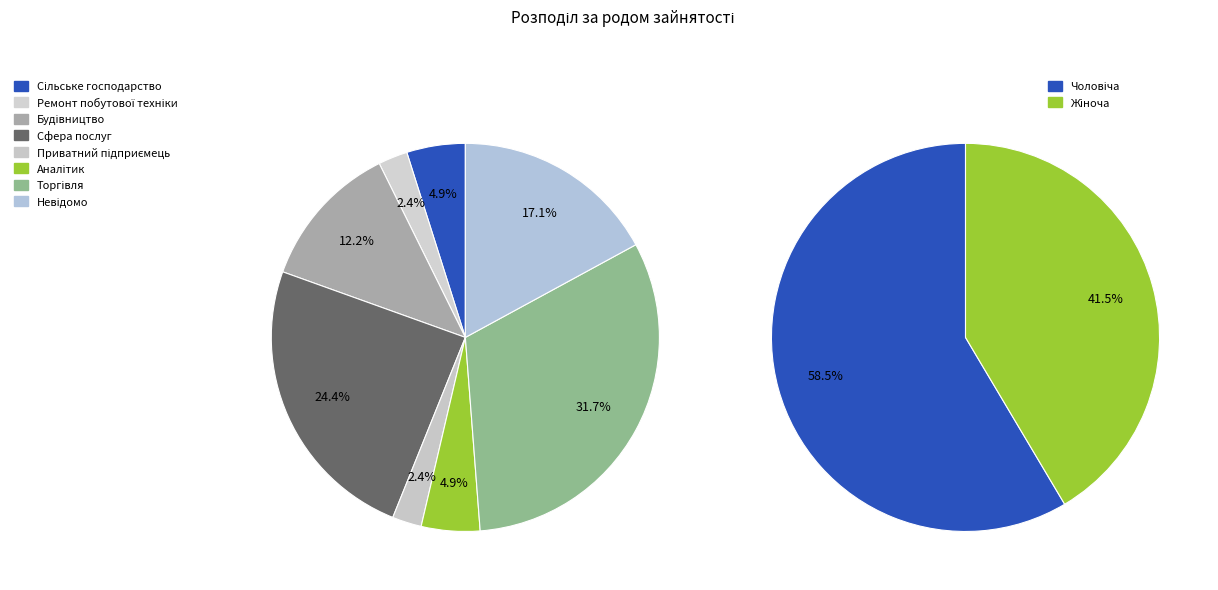

What portion of the pie excludes Аналітик?

95.1%